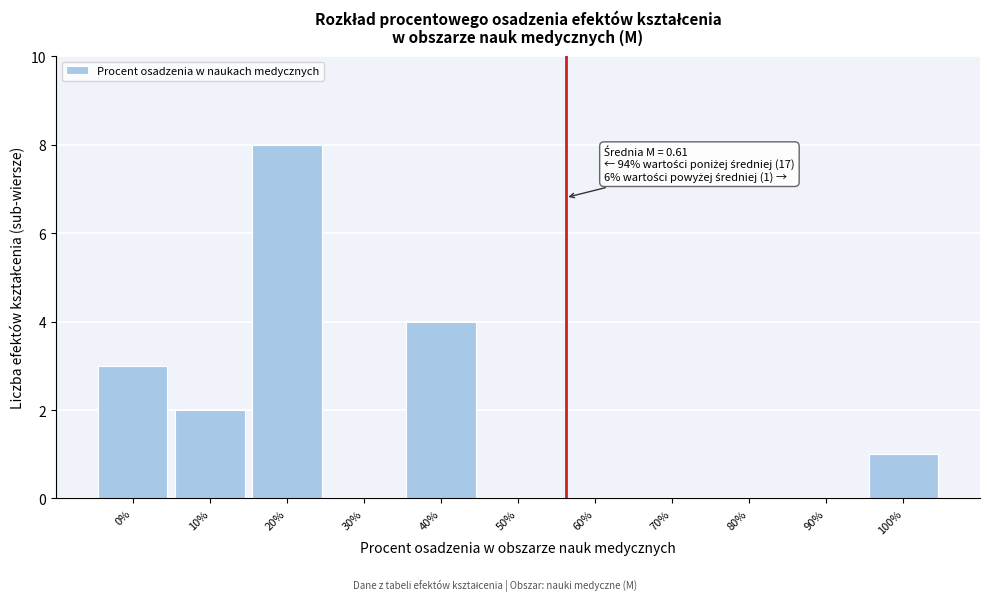

Reading right to left, what are all the values shown in this chart?

100%=1	90%=0	80%=0	70%=0	60%=0	50%=0	40%=4	30%=0	20%=8	10%=2	0%=3